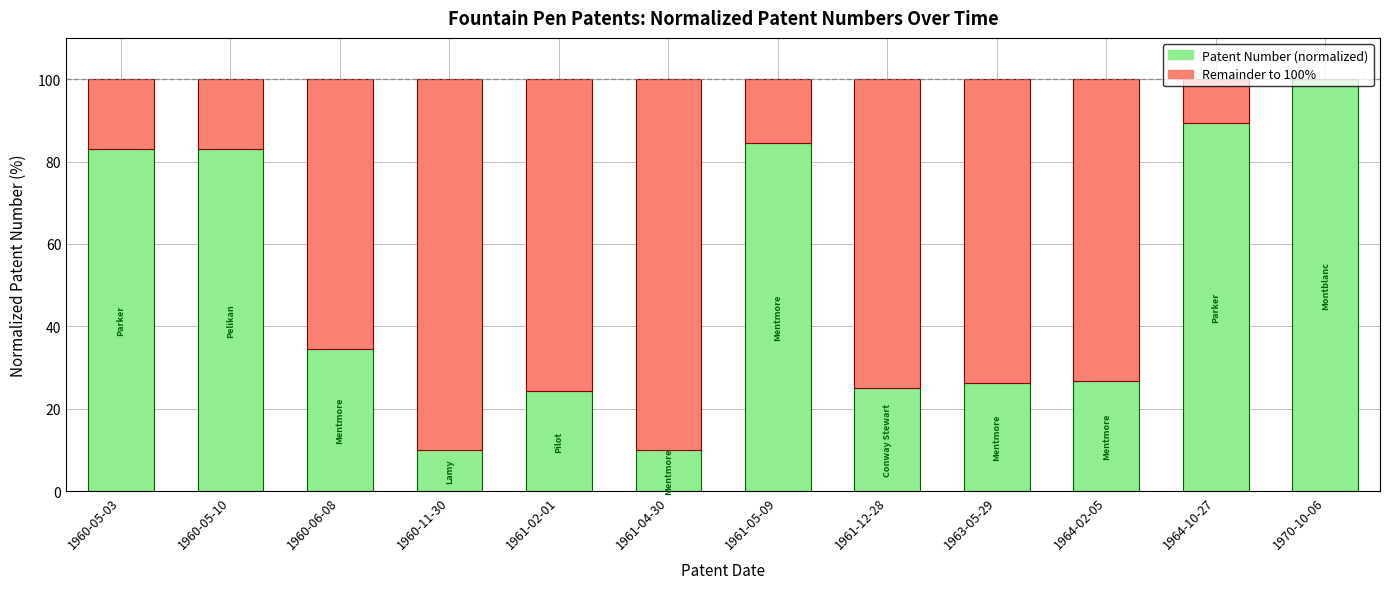

What is the total value across all series at 1961-05-09?

100.0